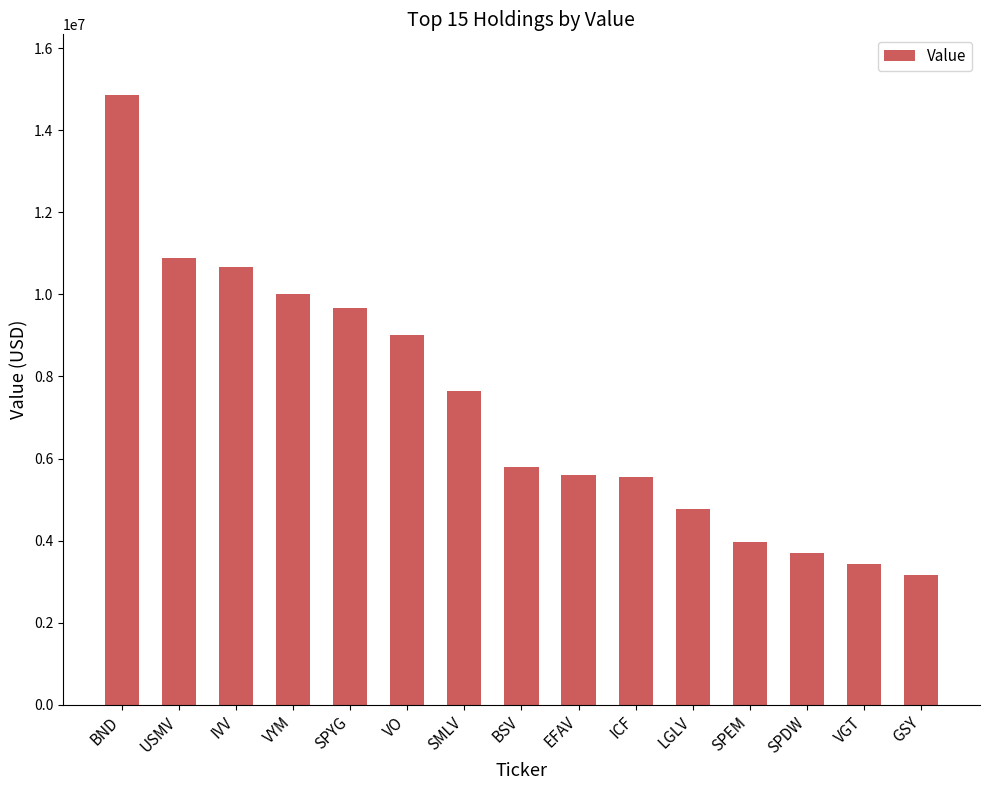

What is the label of the 13th bar from the right?

IVV